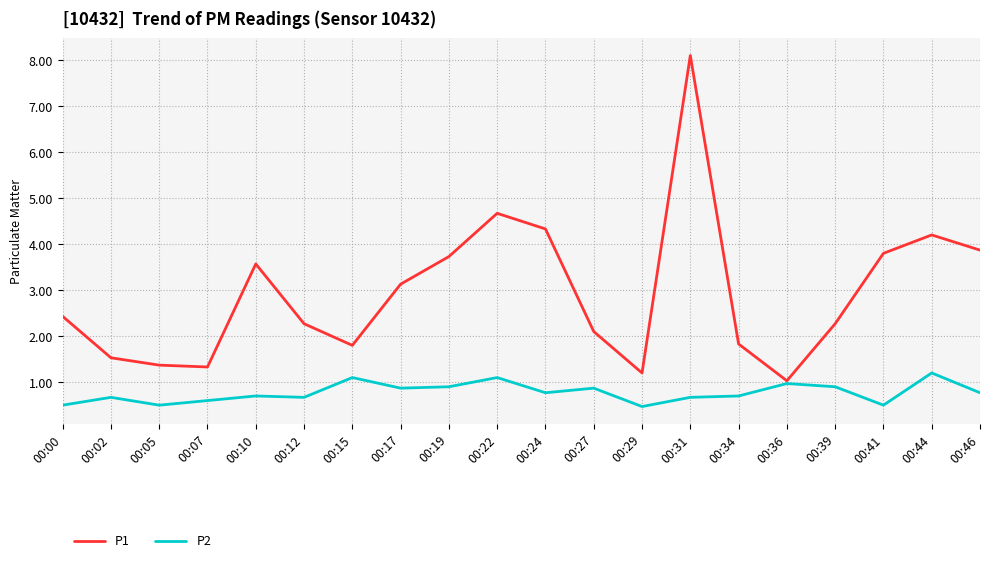

Is it true that P1 equals 0.5 at 00:00?

False